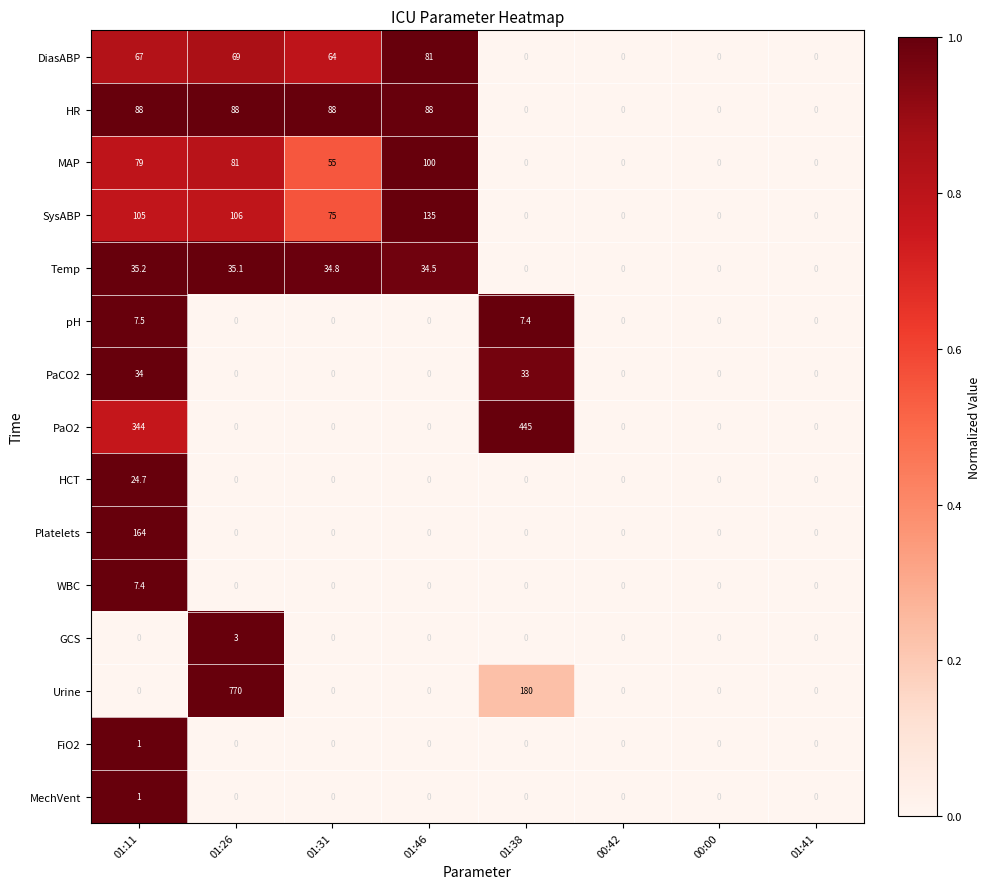

What is the total value across all series at 01:31?

316.8